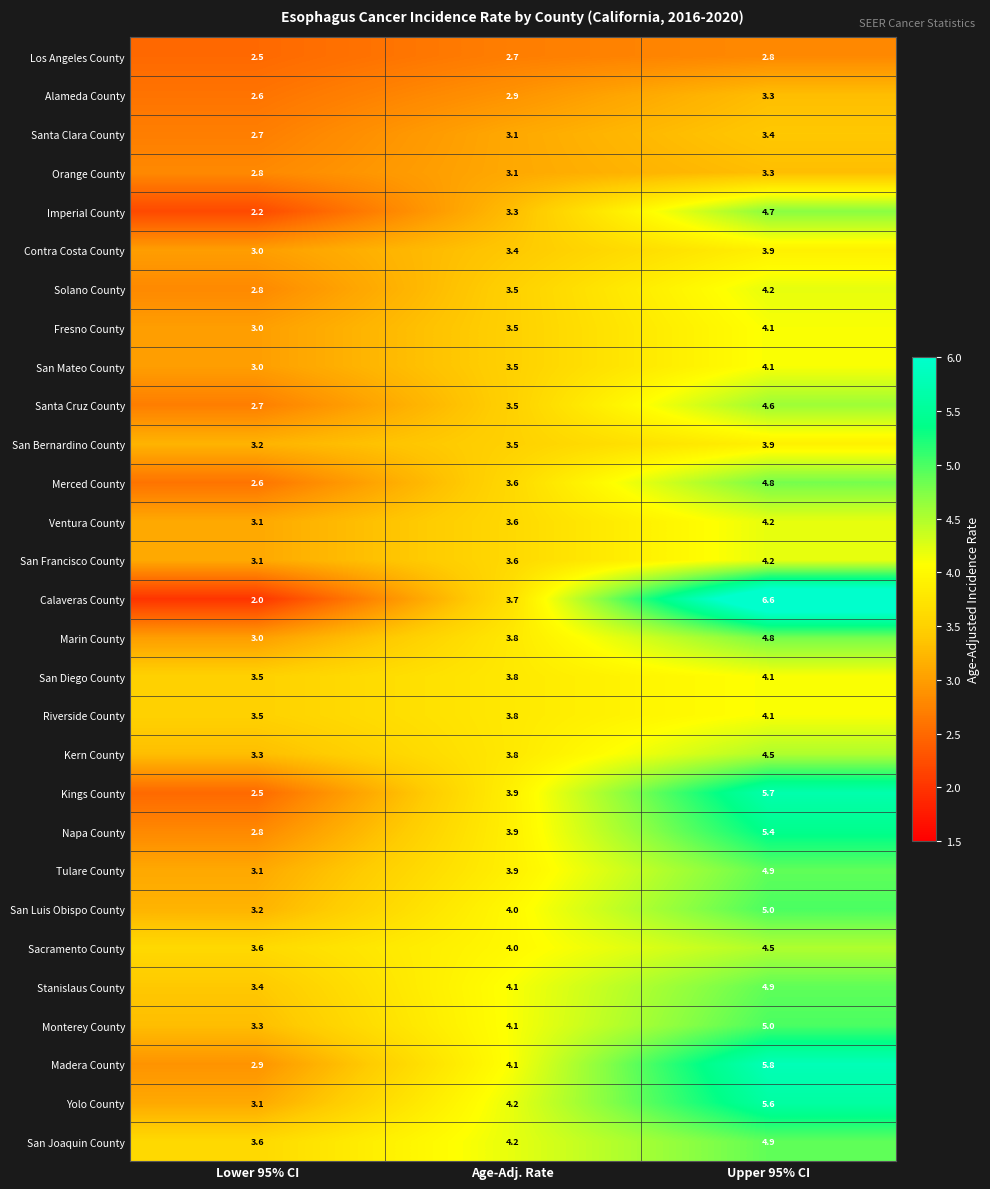

The value of Marin County at Age-Adj. Rate is 3.8. True or false?

True